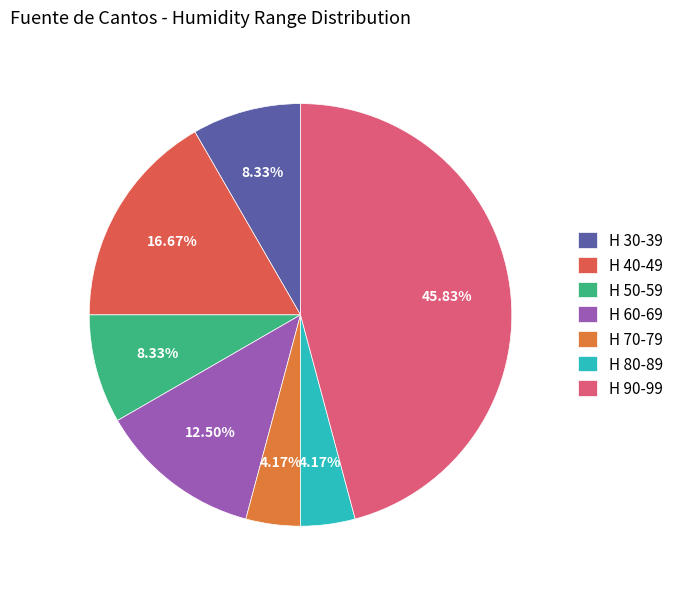

How many segments does this pie chart have?

7